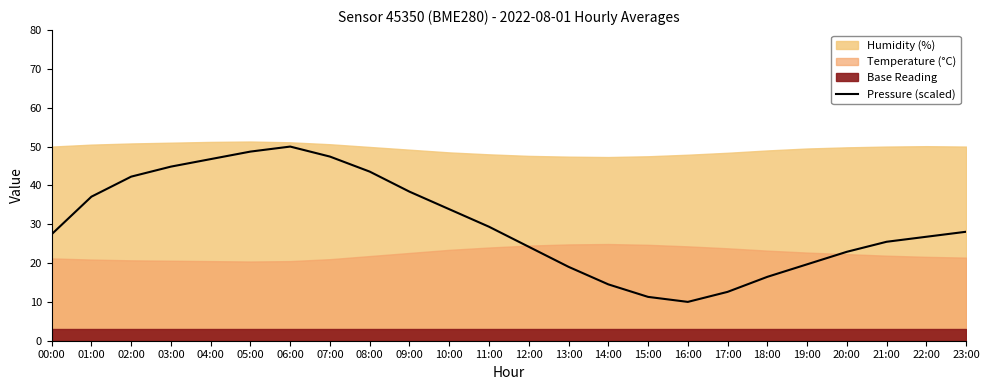

What is the difference between the values at 03:00 and 12:00?

20.6